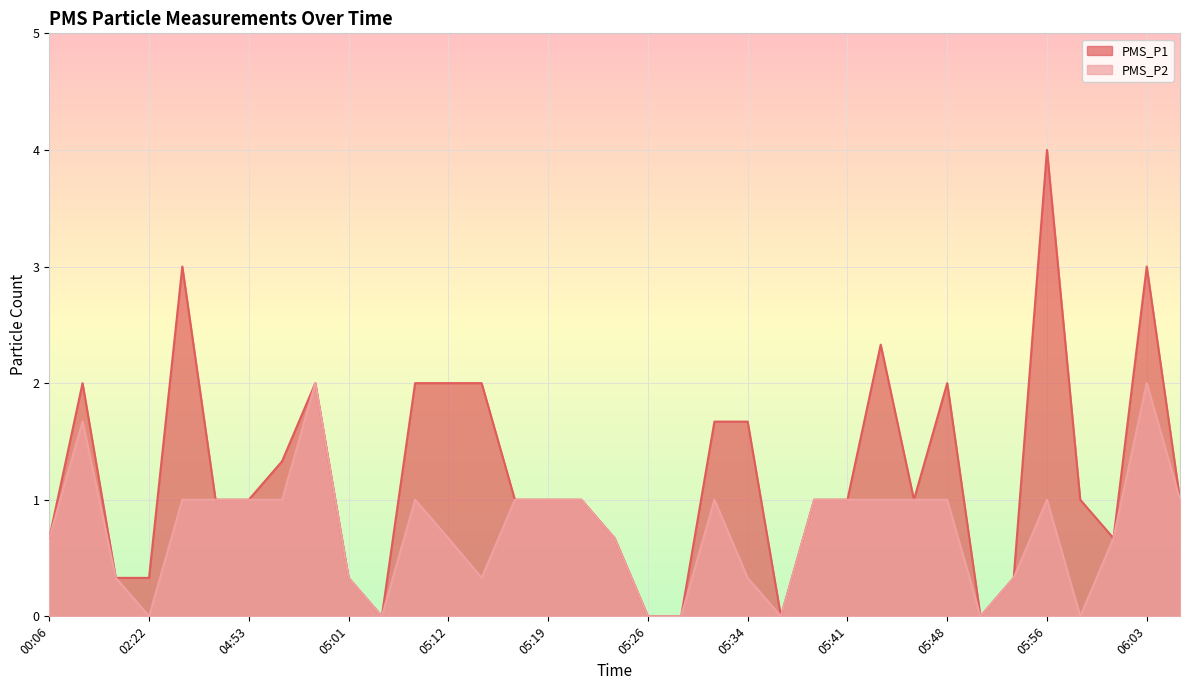

Where is the first local maximum for PMS_P2?

02:17